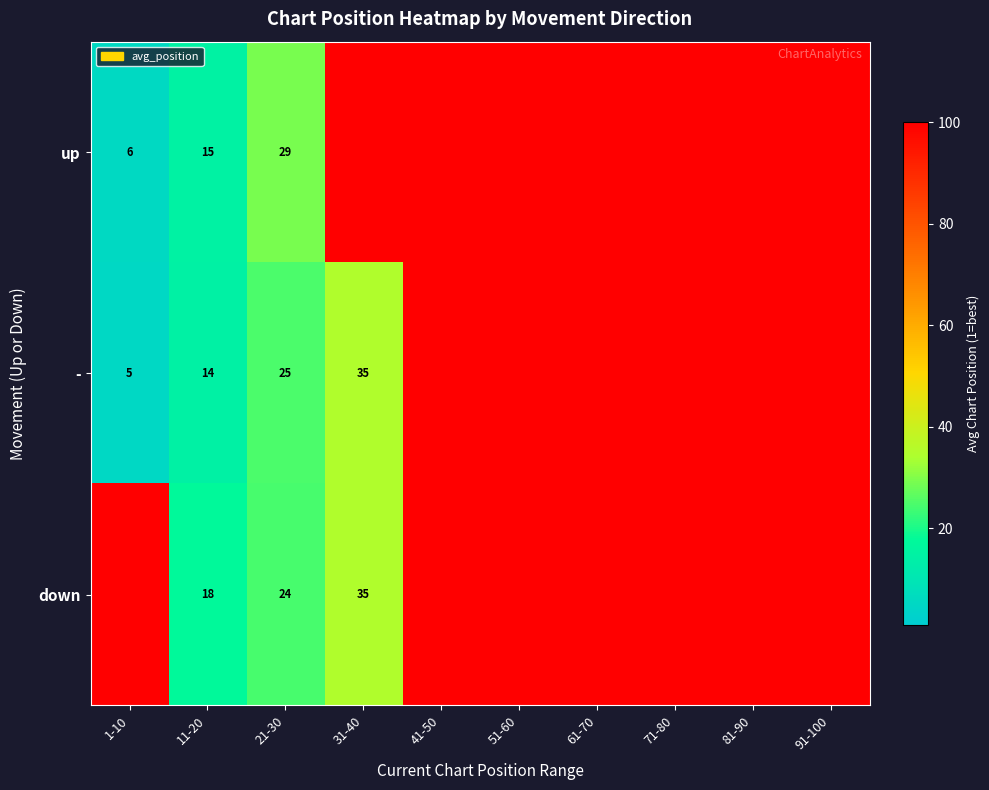

The value of - at 31-40 is 10. True or false?

False